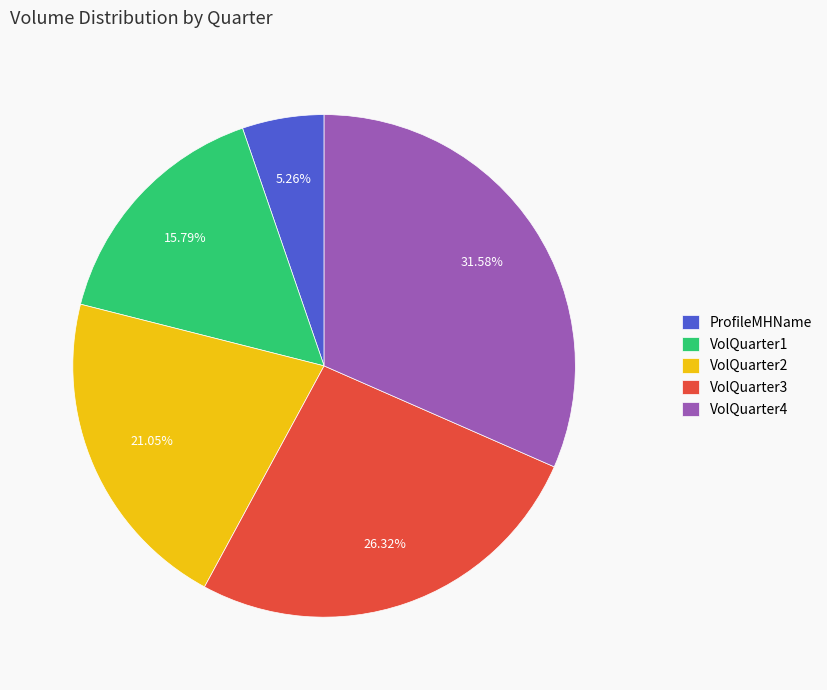

Is VolQuarter1 the majority of the pie?

No